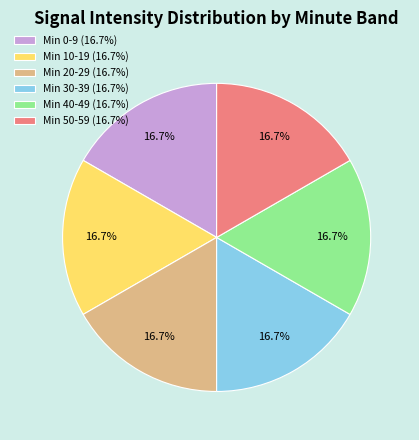

To the nearest percent, what is the difference between the largest and smallest slice percentages?

0%